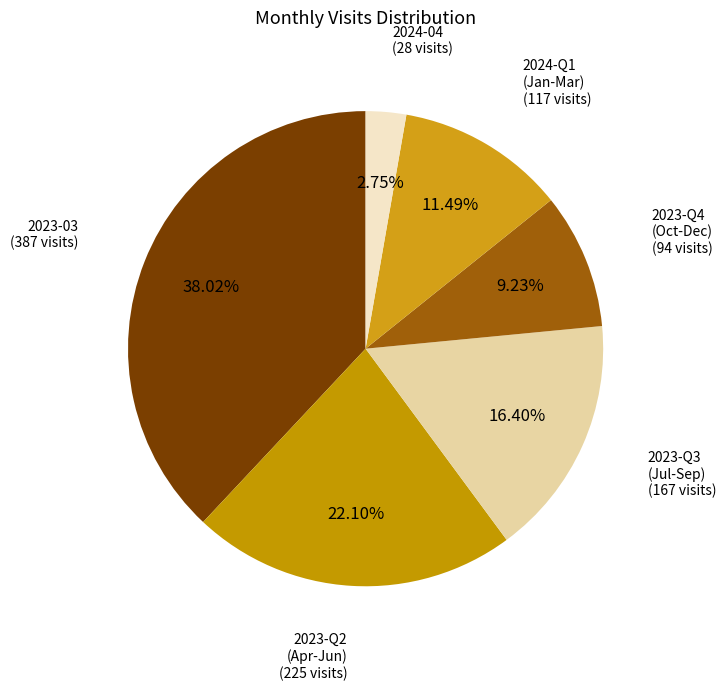

To the nearest percent, what is the average slice percentage?

17%